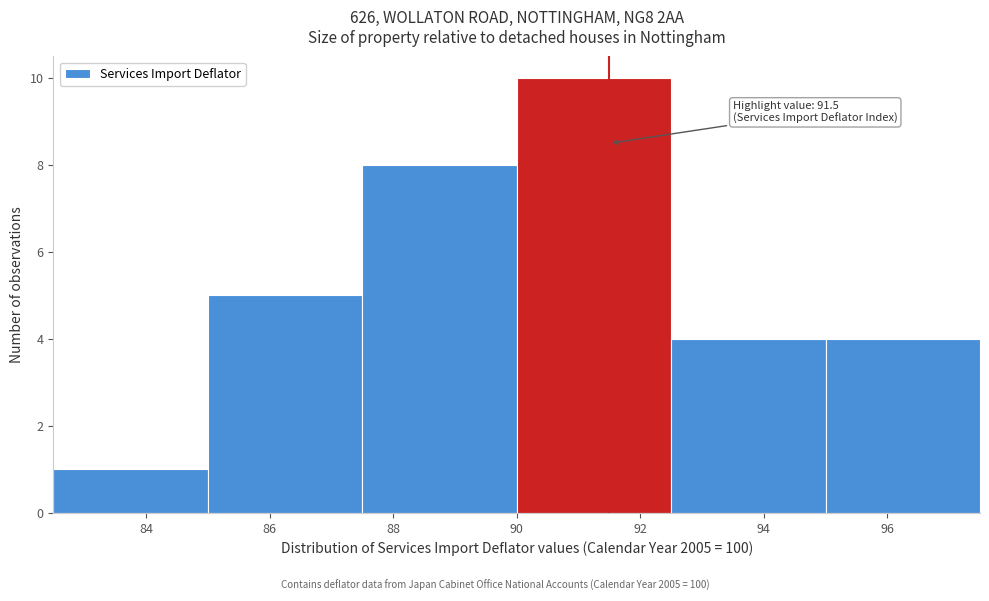

Which range on the x-axis has the tallest bar?

90.0 to 92.5